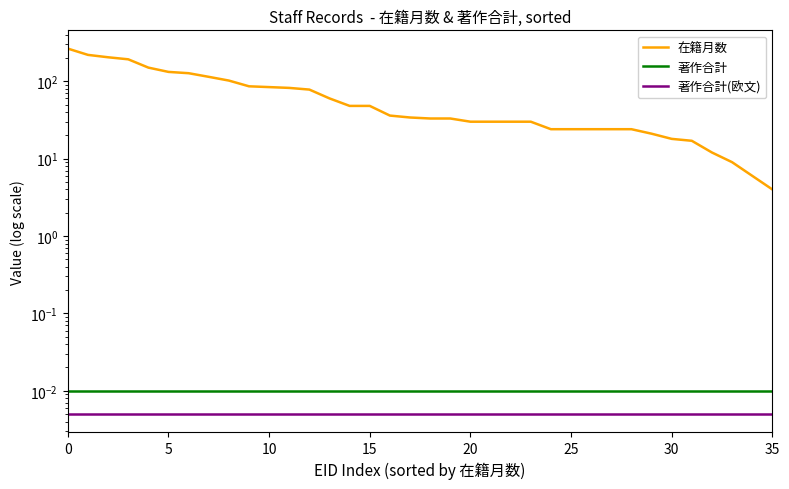

What is the difference between the highest and lowest values at 31?

17.0